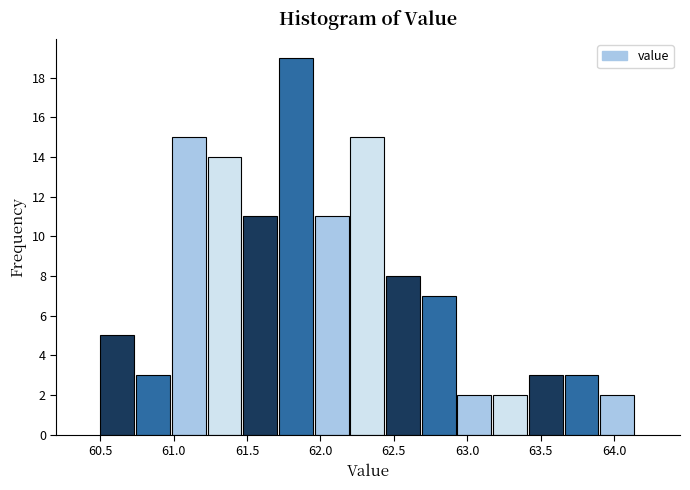

Reading left to right, transcribe this chart: for each bar, give the range it covers on the x-axis and its height. Neither the bar edges nor the heights are printed on the chart, so give them approximately, as read against the axes.

60.50 to 60.75: 5
60.75 to 61.00: 3
61.00 to 61.25: 15
61.25 to 61.45: 14
61.45 to 61.70: 11
61.70 to 61.95: 19
61.95 to 62.20: 11
62.20 to 62.45: 15
62.45 to 62.70: 8
62.70 to 62.95: 7
62.95 to 63.20: 2
63.20 to 63.40: 2
63.40 to 63.65: 3
63.65 to 63.90: 3
63.90 to 64.15: 2